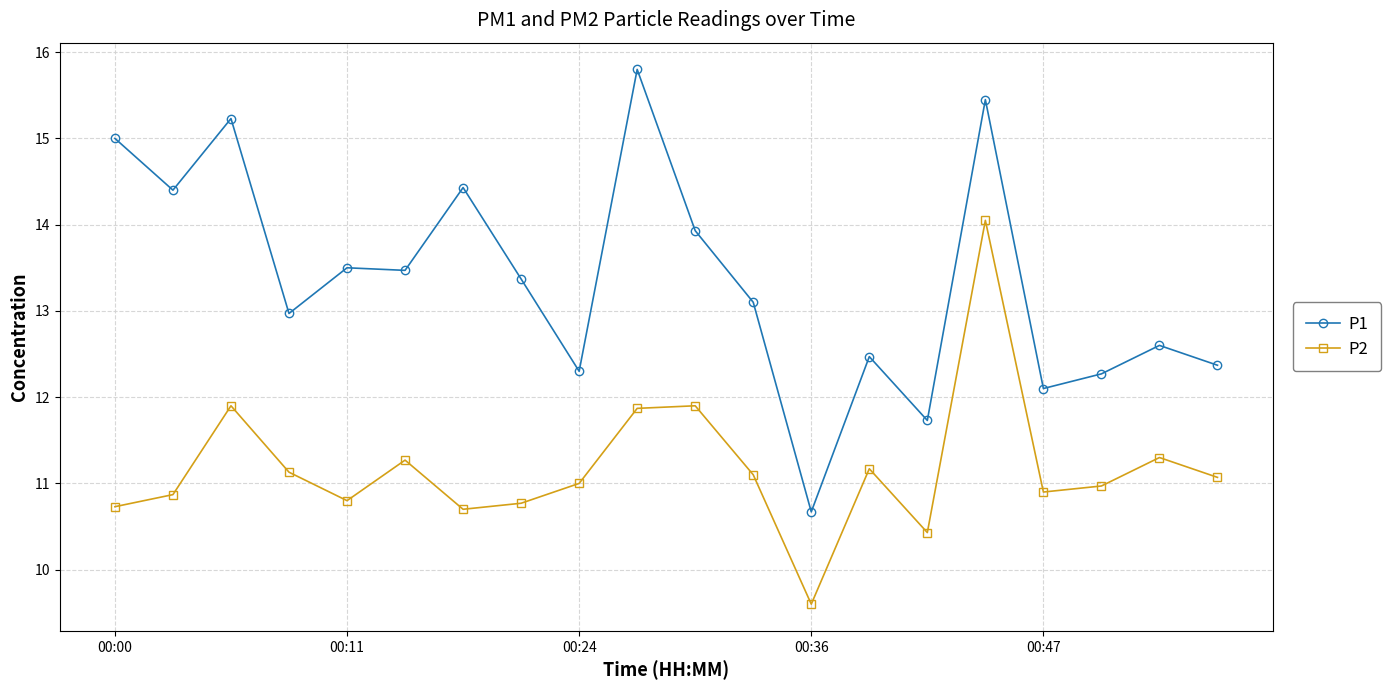

What is the greatest value displayed?

15.8